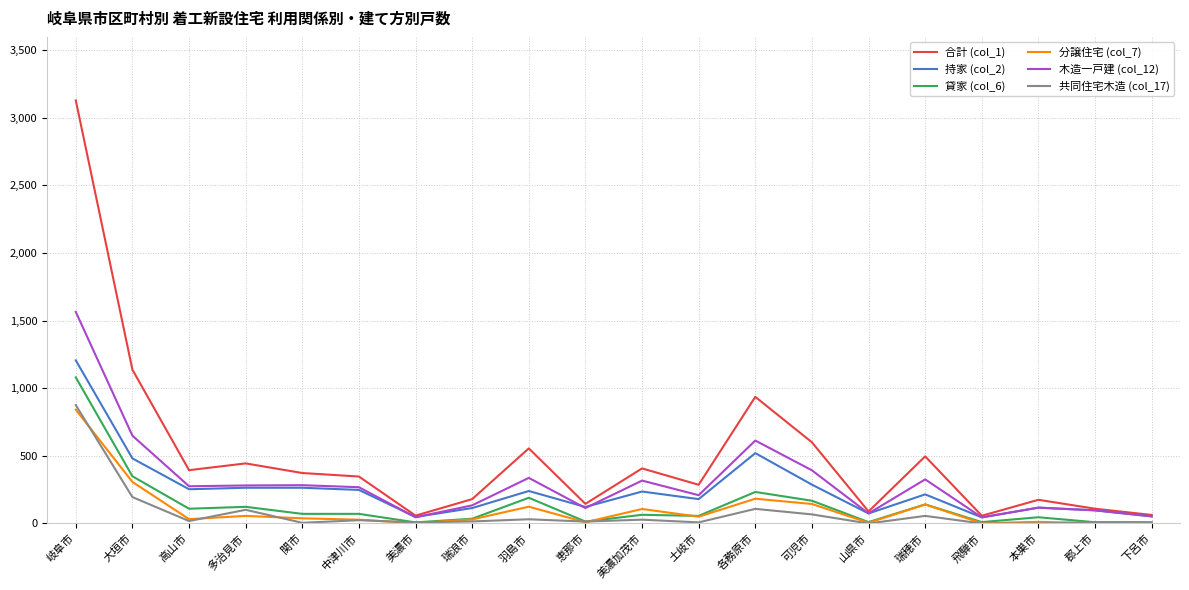

True or false: 木造一戸建 (col_12) has more than 2 points higher than both neighbors.

True